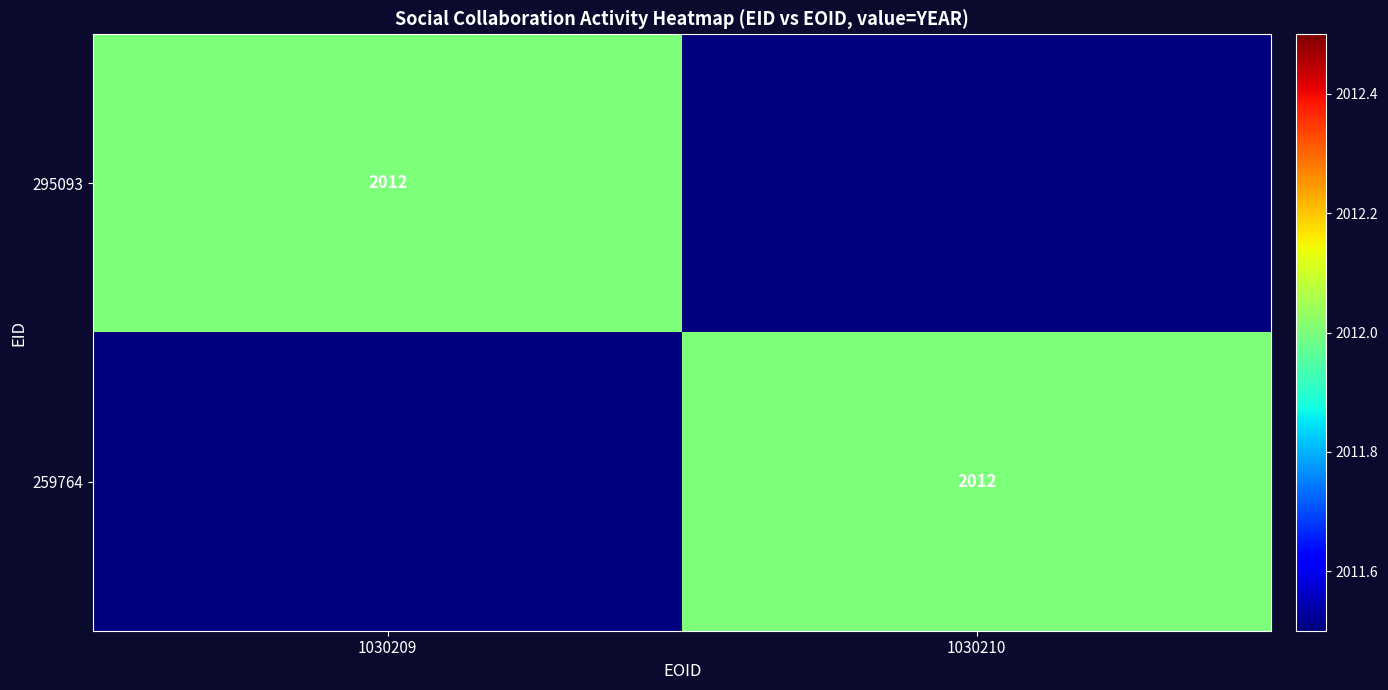

True or false: 259764 has a value of 2012 at 1030210.

True